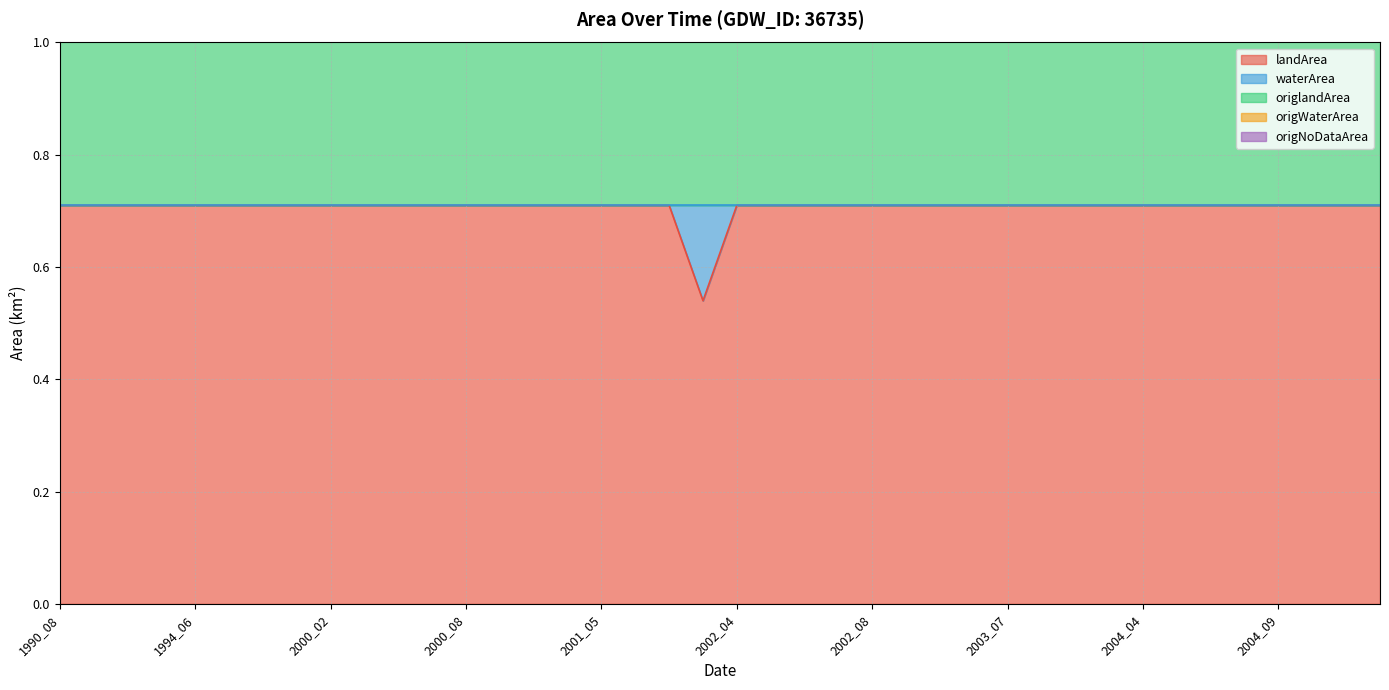

What is the difference between the maximum and second lowest values in the origWaterArea series?

0.2